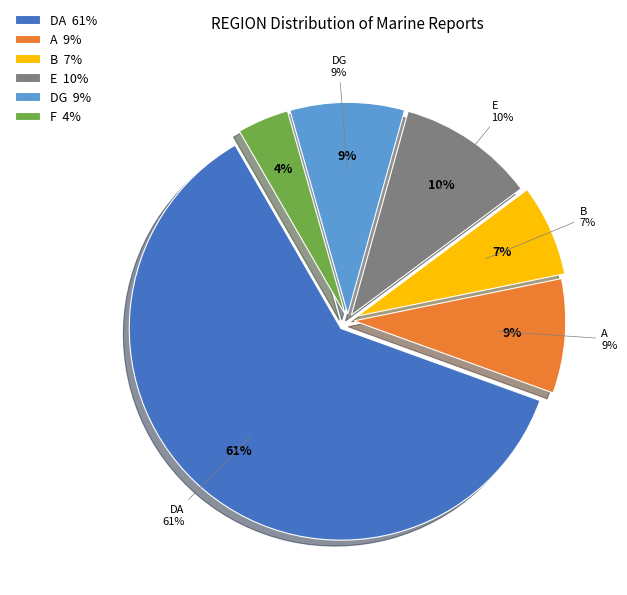

How many slices are in this pie chart?

6